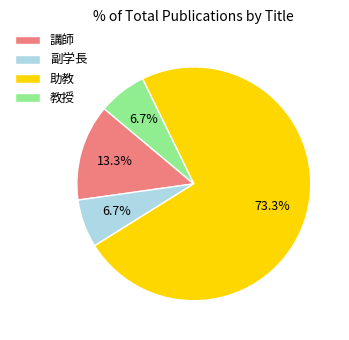

What percentage is the 助教 slice, to the nearest percent?

73%